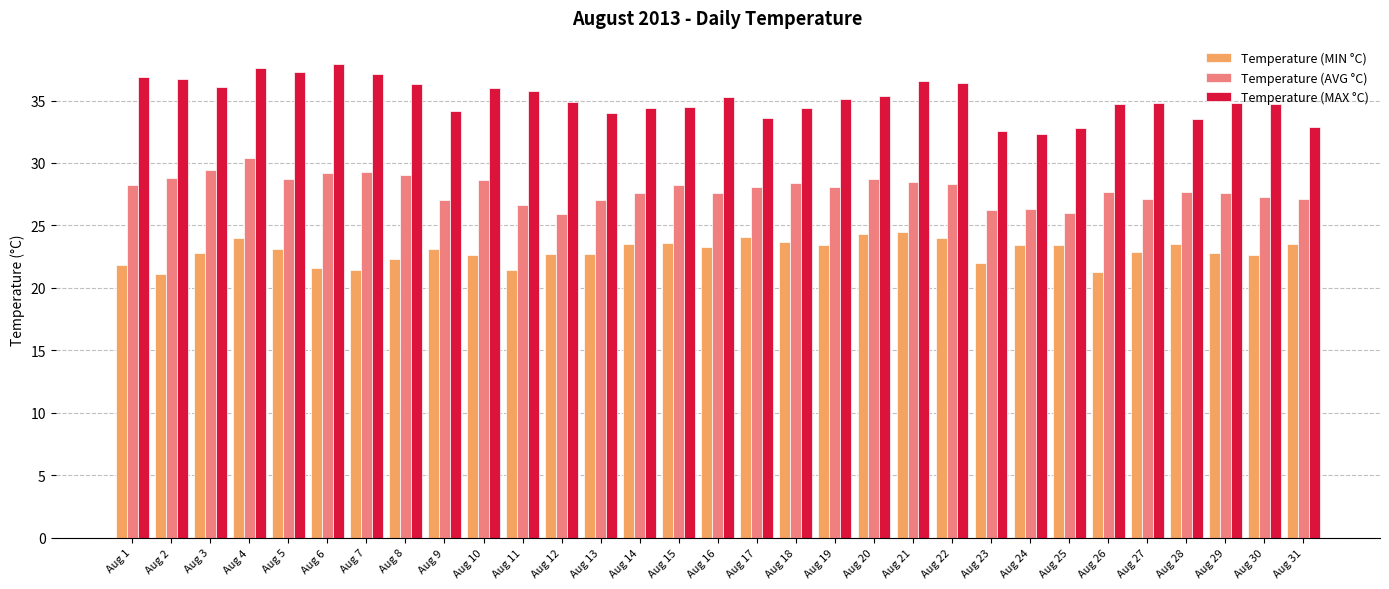

What is the difference between the highest and lowest values at Aug 5?

14.2